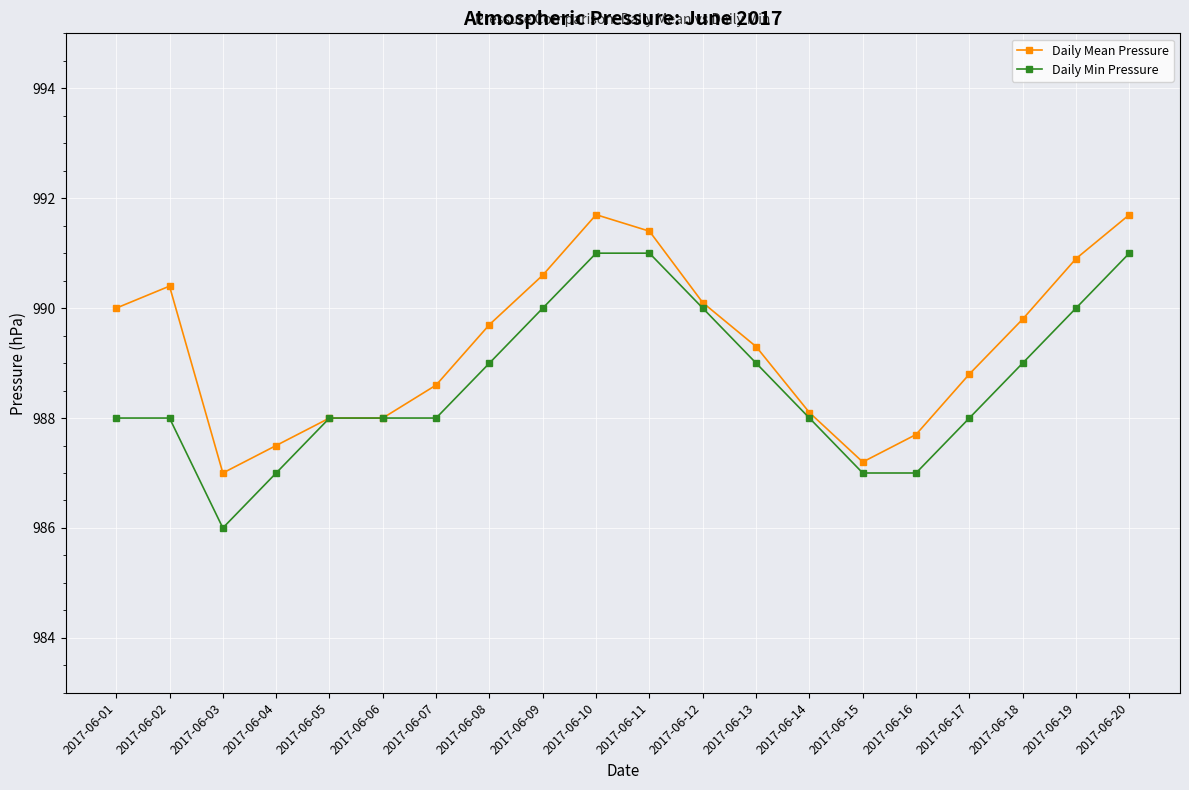

What is the highest value of the Daily Mean Pressure series?

991.7